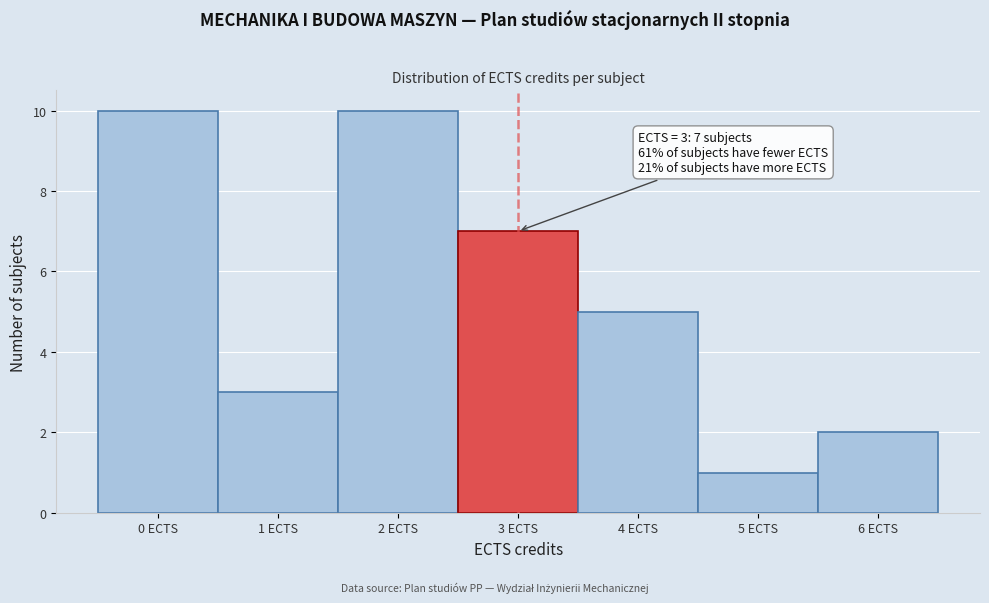

Reading left to right, transcribe all the data shown in this chart.

0 ECTS=10	1 ECTS=3	2 ECTS=10	3 ECTS=7	4 ECTS=5	5 ECTS=1	6 ECTS=2